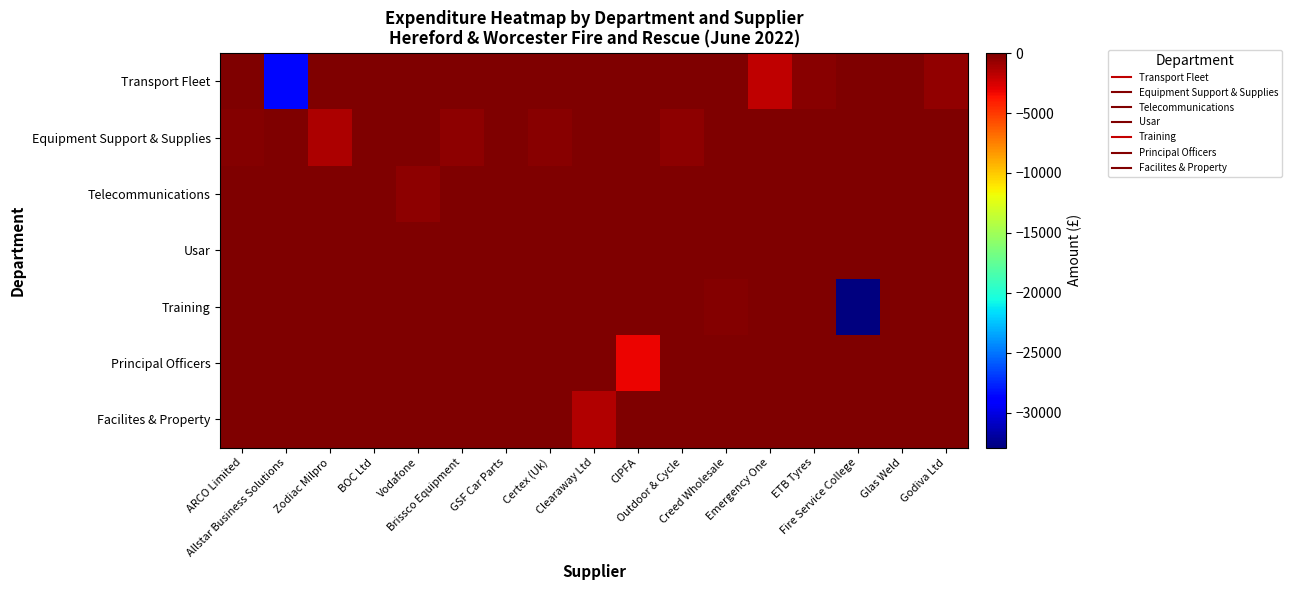

Which series changed the most between Outdoor & Cycle and Fire Service College?

Training